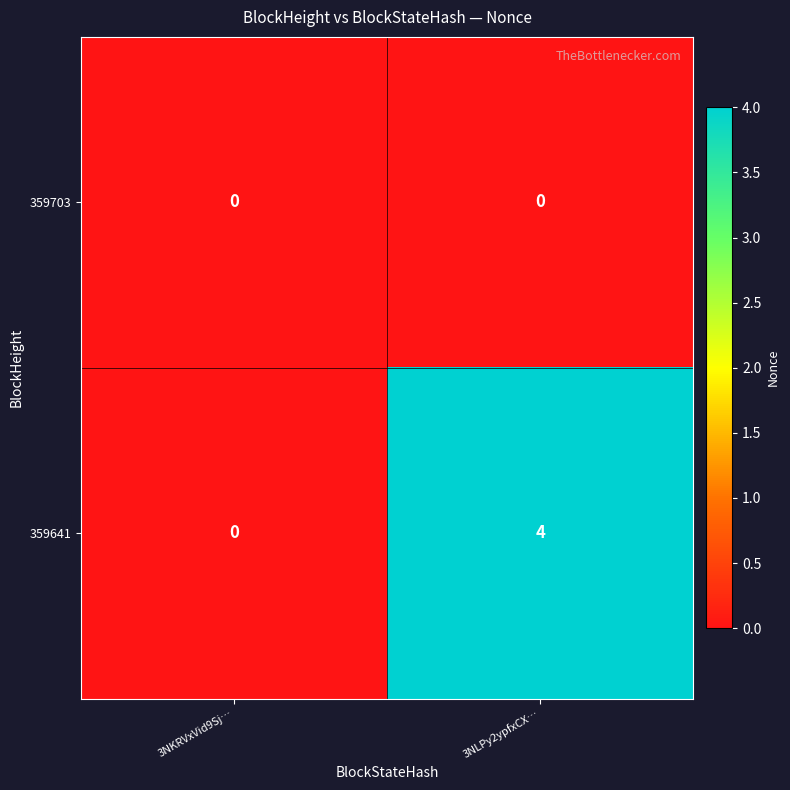

Which series has the largest total across all categories?

359641